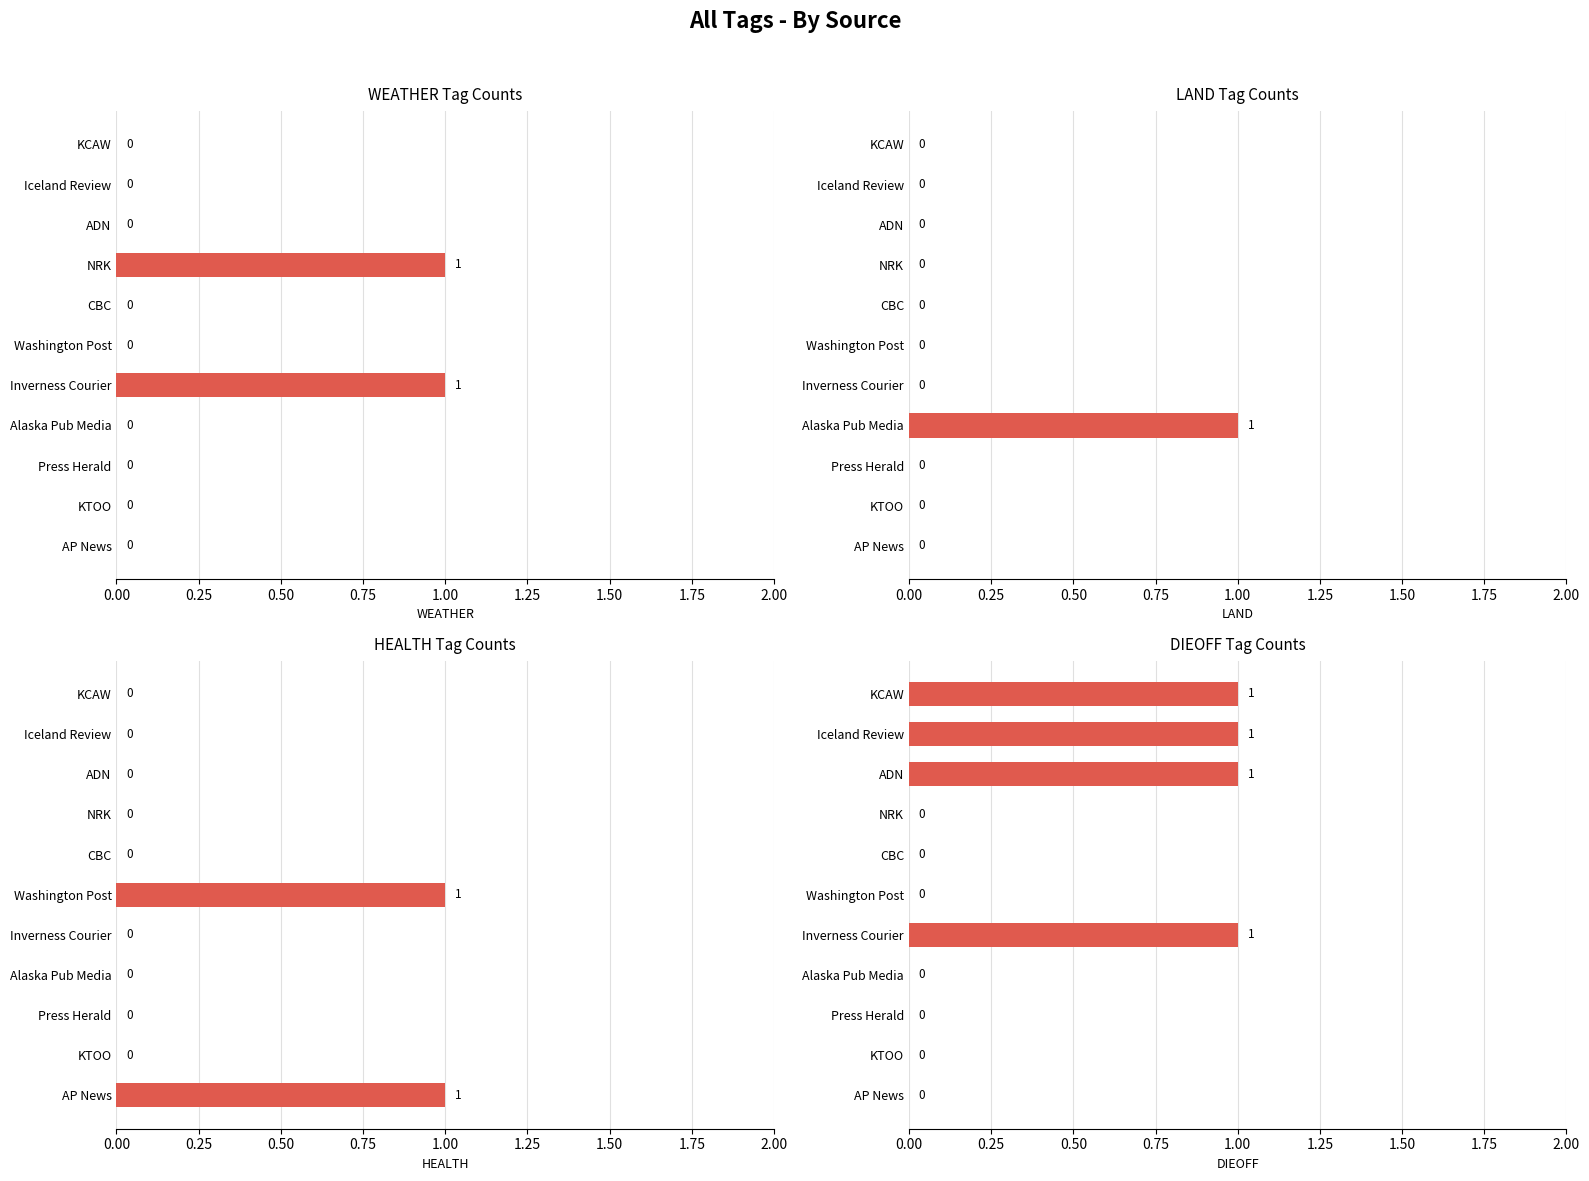

How many data points in WEATHER are above 0?

2